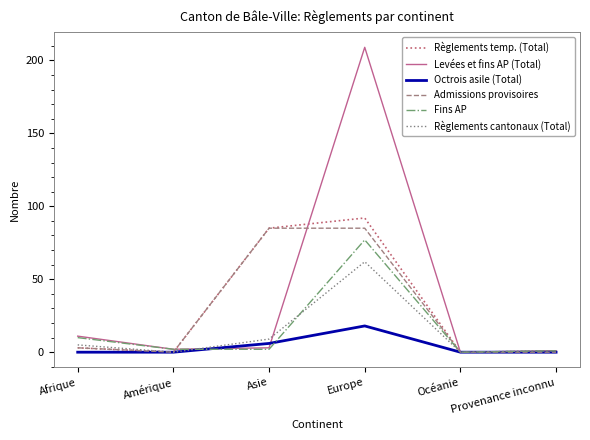

The Règlements cantonaux (Total) series shows 0 at Océanie. True or false?

True